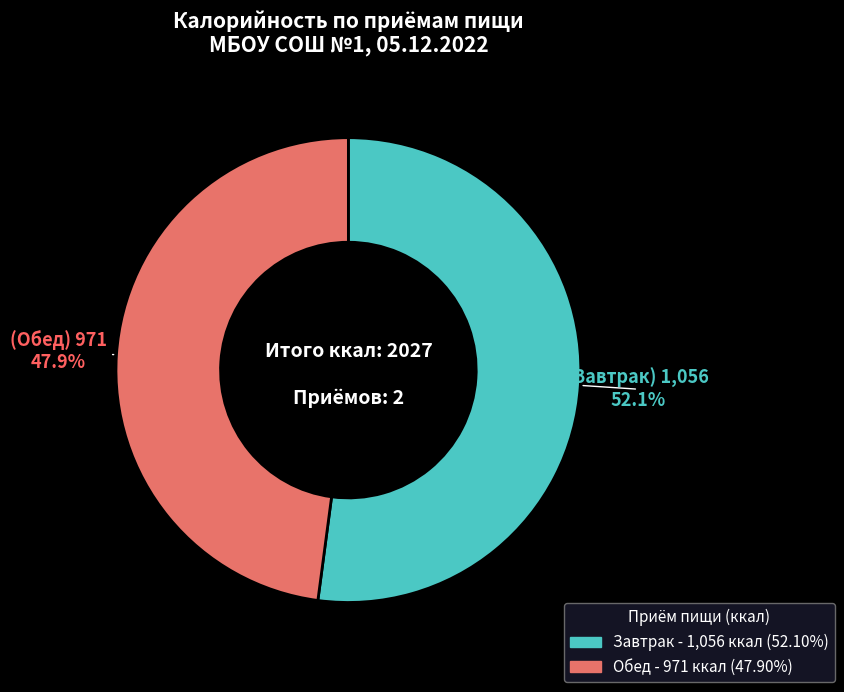

Which has a higher value, Завтрак or Обед?

Завтрак